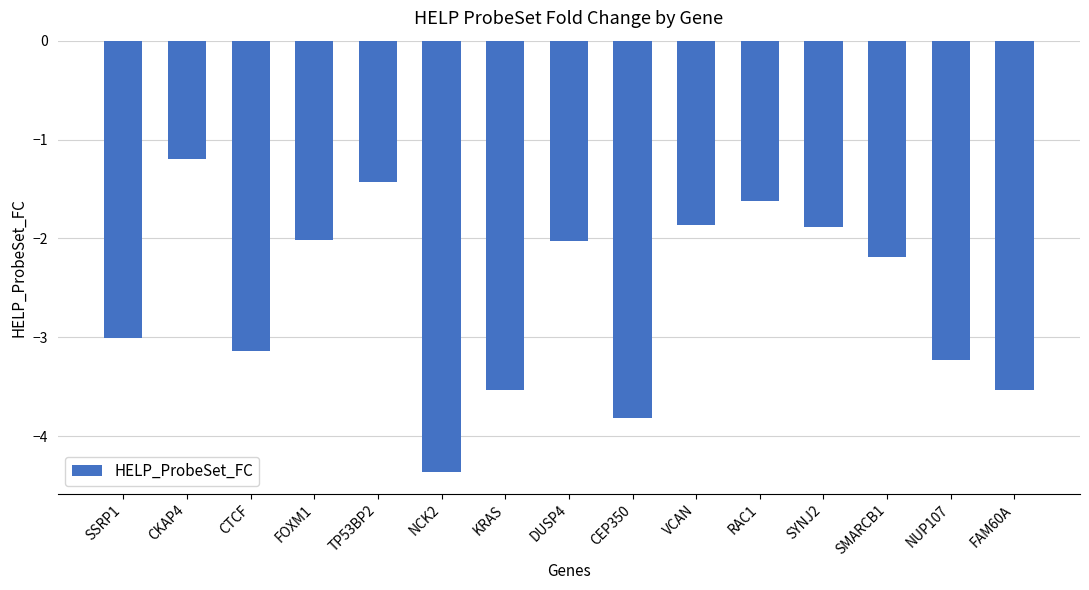

What value does the data have at NUP107?

-3.2